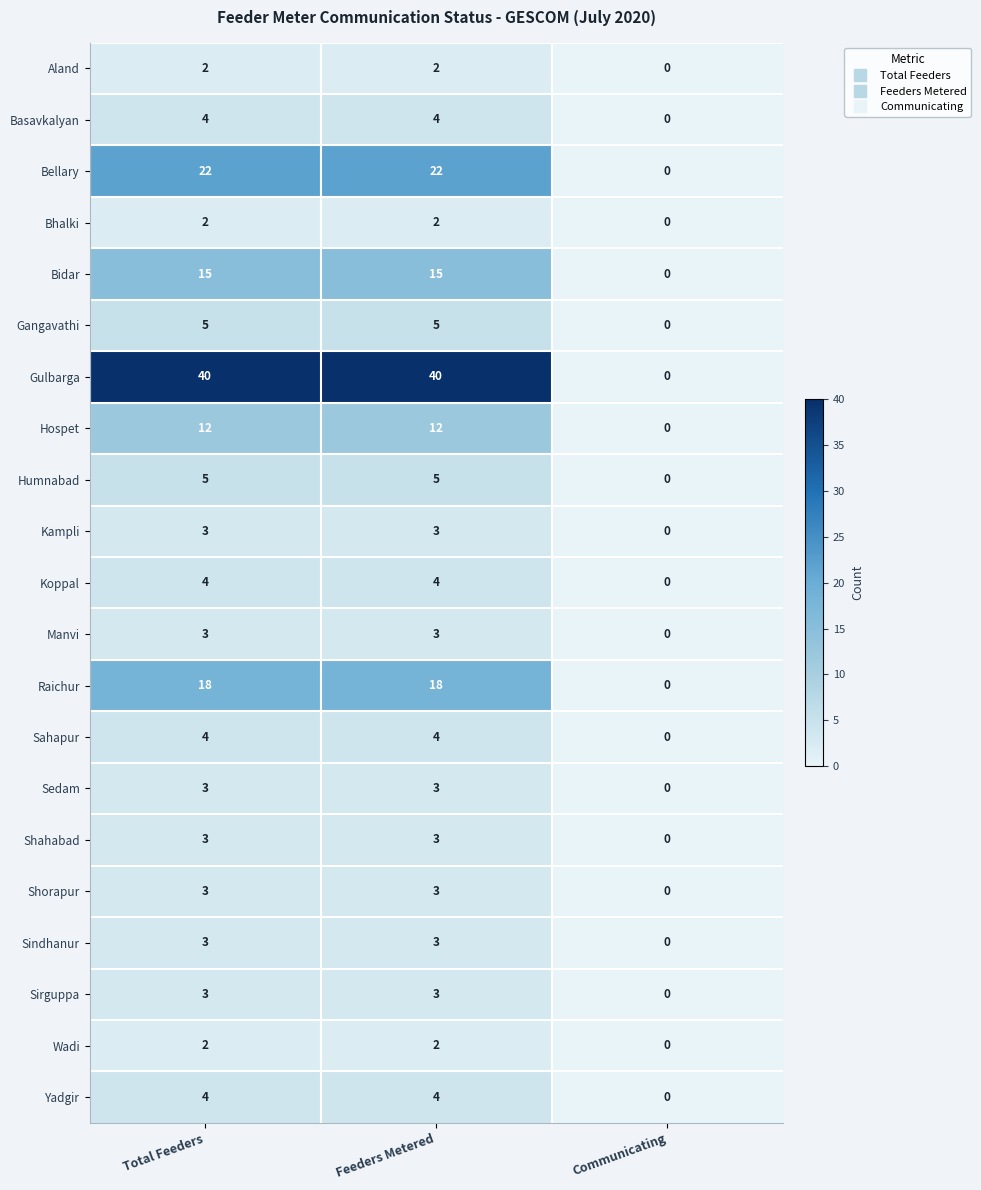

What is the average value of the Basavkalyan series?

3